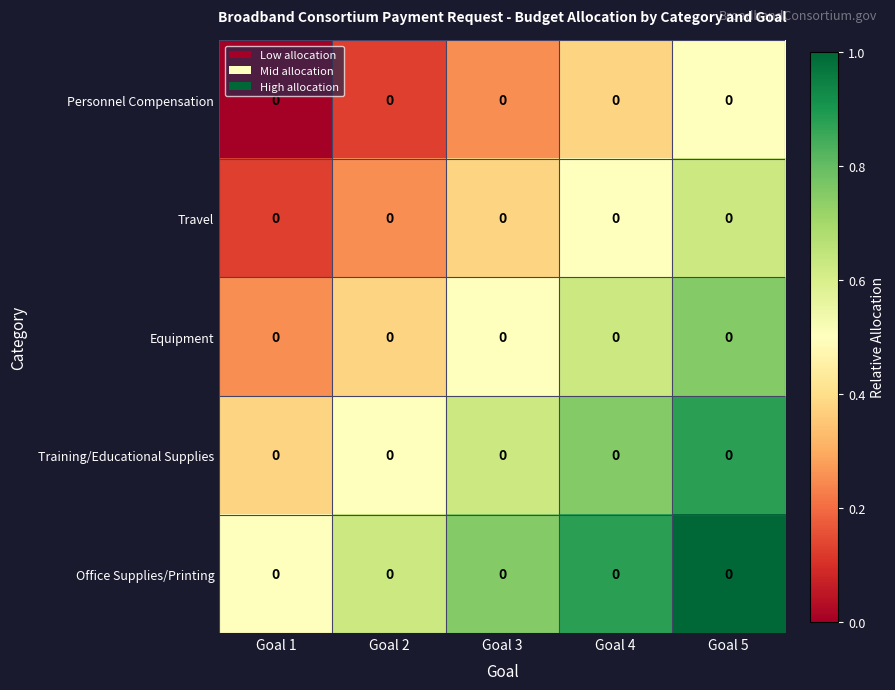

Which category has the highest value in the Travel series?

Goal 5